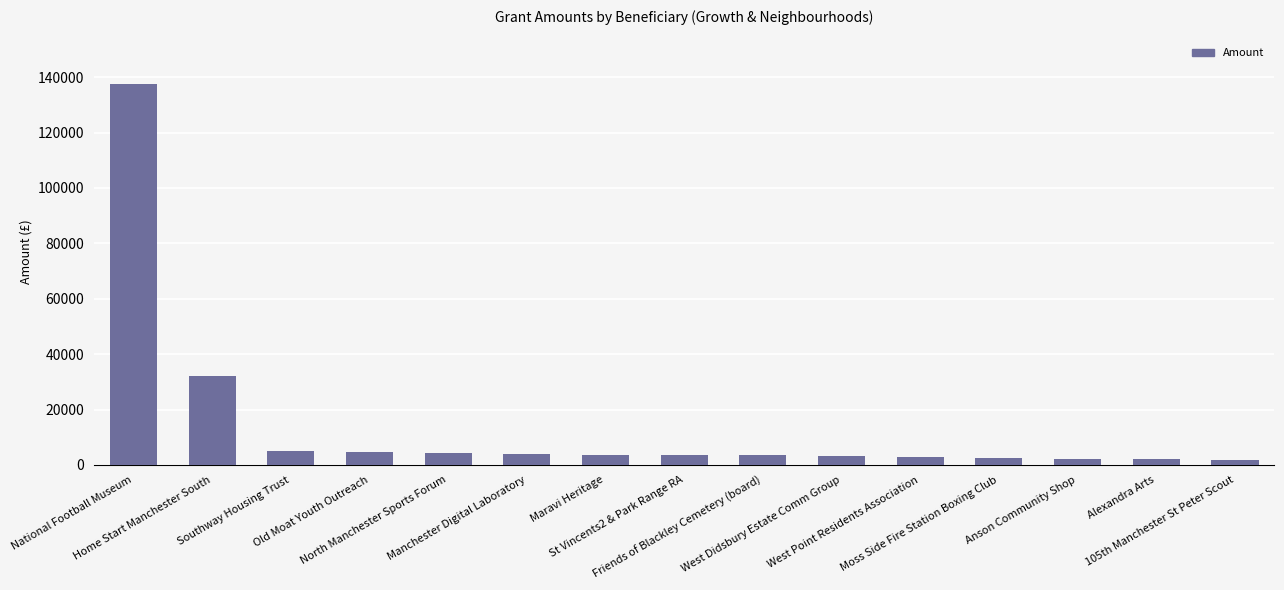

What is the sum of all values?

213223.0